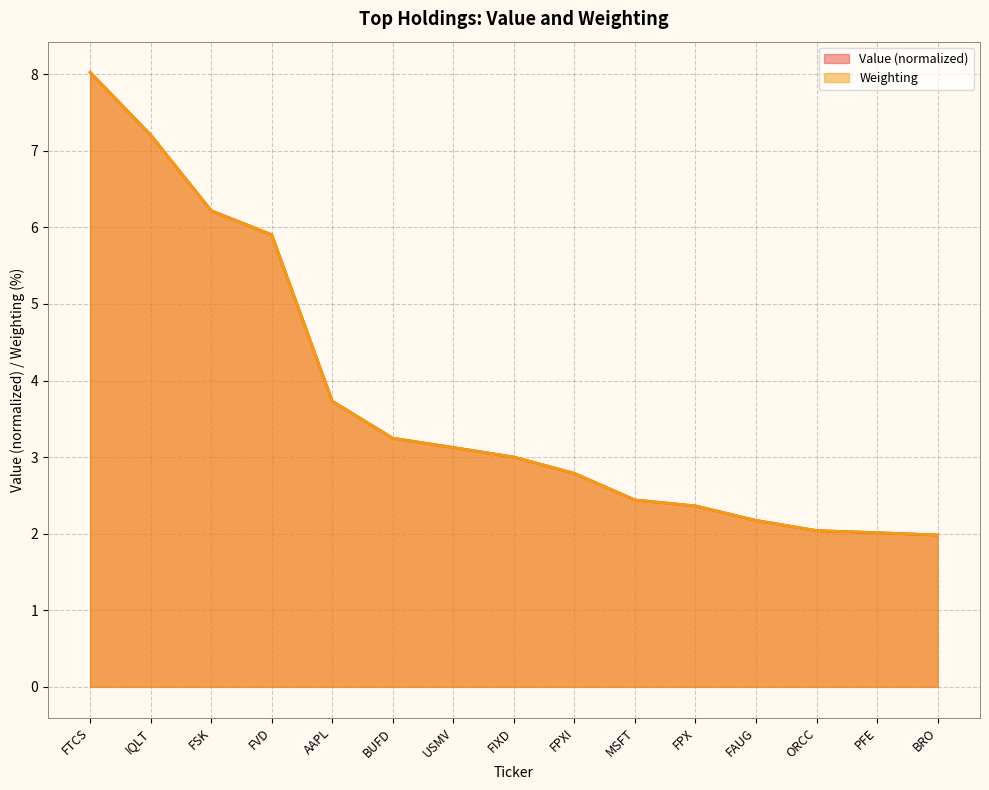

Reading left to right, what are all the values shown in this chart?

Value: 8.0	7.2	6.2	5.9	3.7	3.2	3.1	3.0	2.8	2.4	2.4	2.2	2.0	2.0	2.0
Weighting: 8.0	7.2	6.2	5.9	3.7	3.2	3.1	3.0	2.8	2.4	2.4	2.2	2.0	2.0	2.0